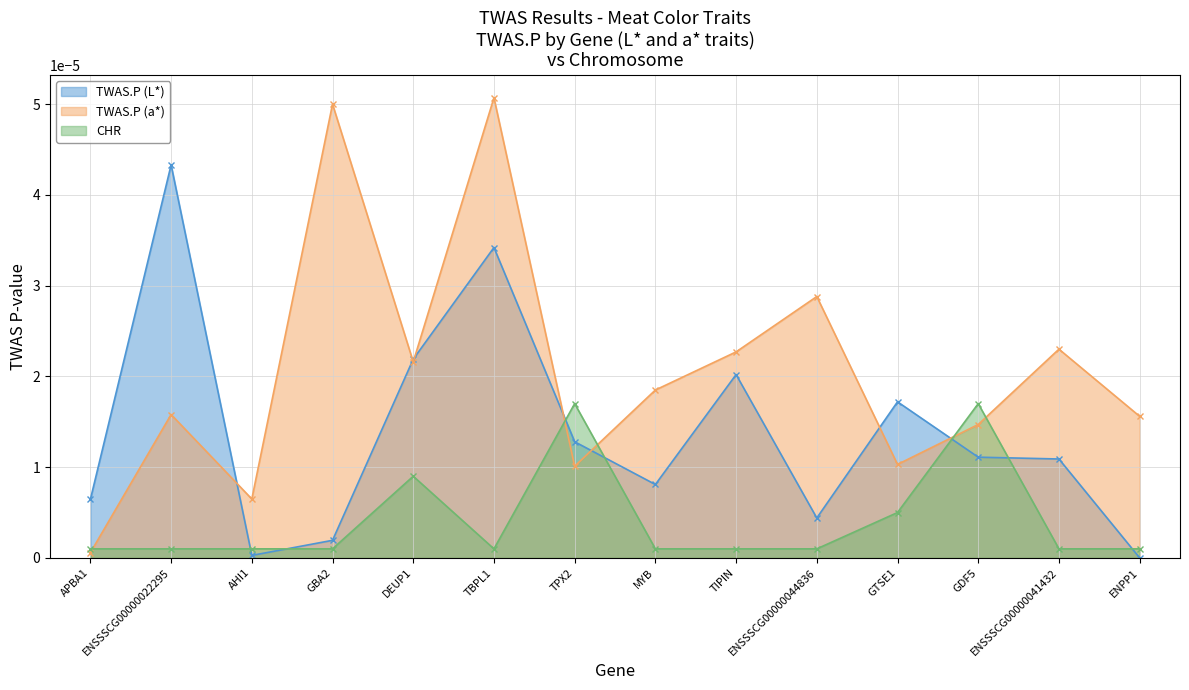

What are all the series names shown in the legend?

TWAS.P (L*), TWAS.P (a*), CHR